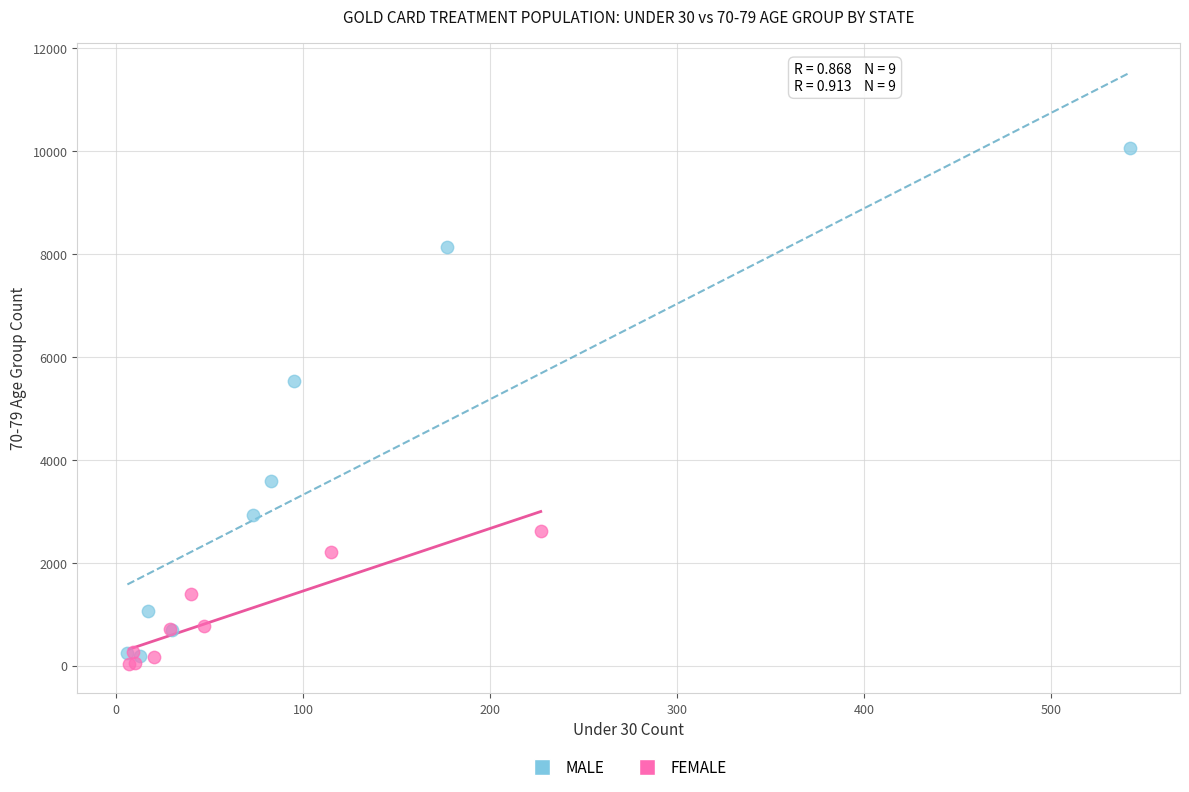

Which series contains the highest Y value?

MALE